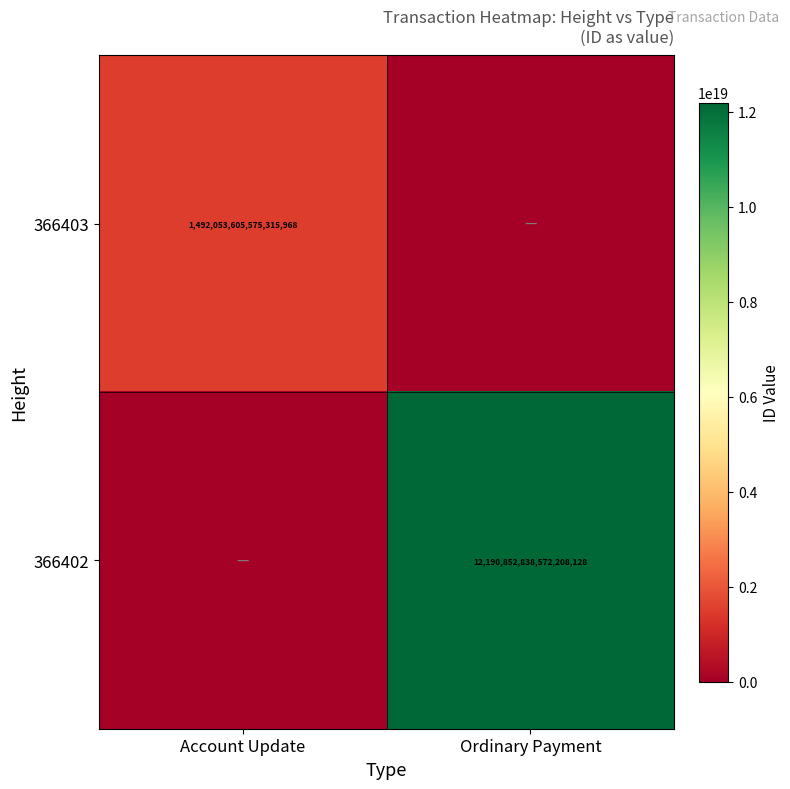

Is the value of 366402 at Ordinary Payment greater than the value of 366403 at Account Update?

Yes